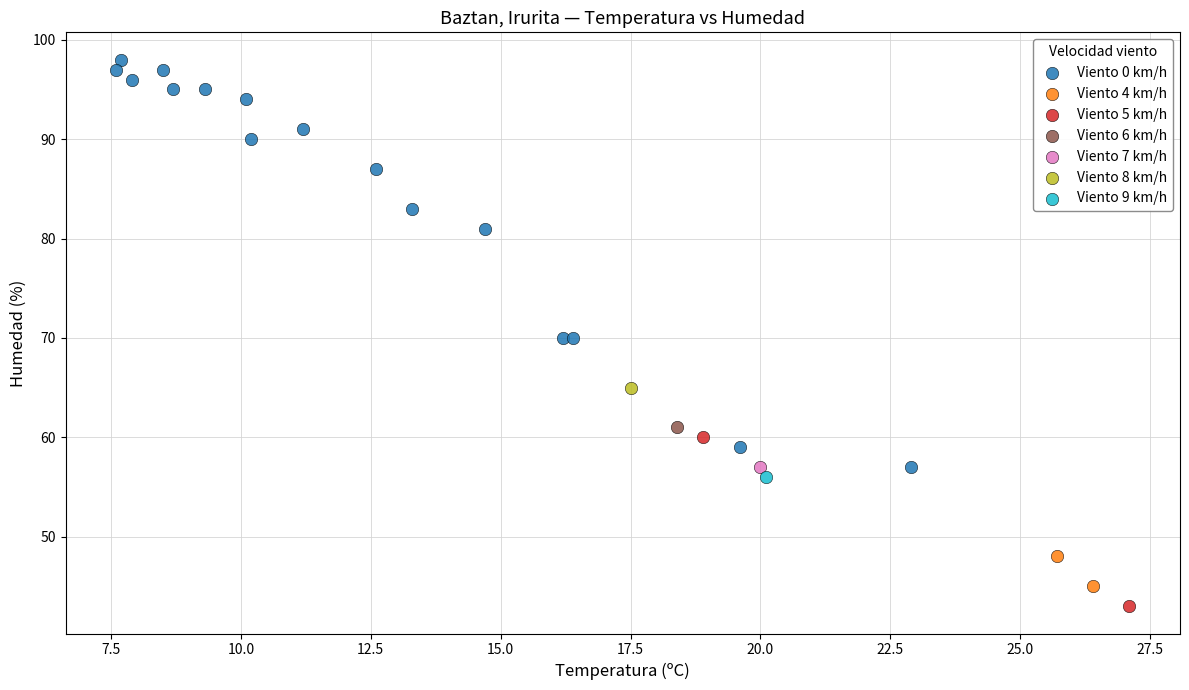

What are all the series names shown in the legend?

Viento 0 km/h, Viento 4 km/h, Viento 5 km/h, Viento 6 km/h, Viento 7 km/h, Viento 8 km/h, Viento 9 km/h